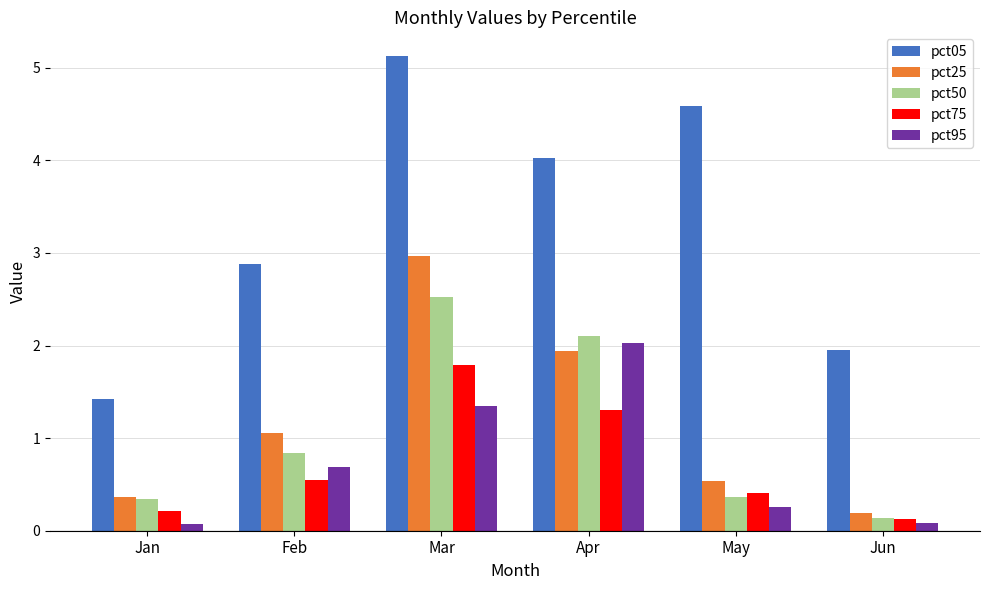

What is the difference between the pct05 values at Jan and Feb?

1.5